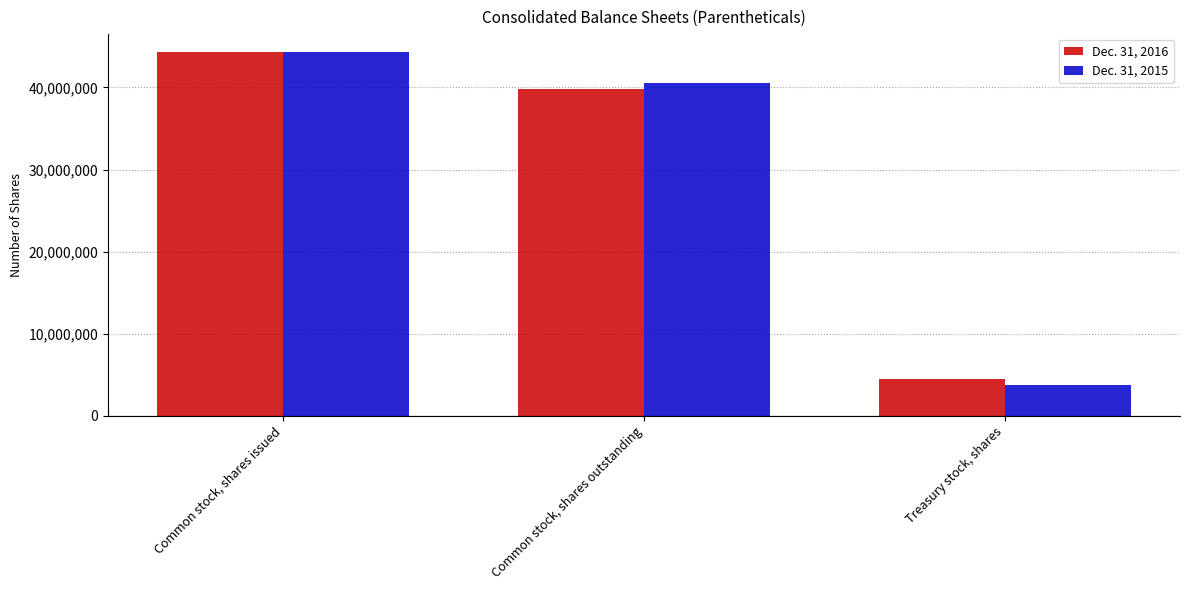

What is the minimum value for Dec. 31, 2015?

3767432